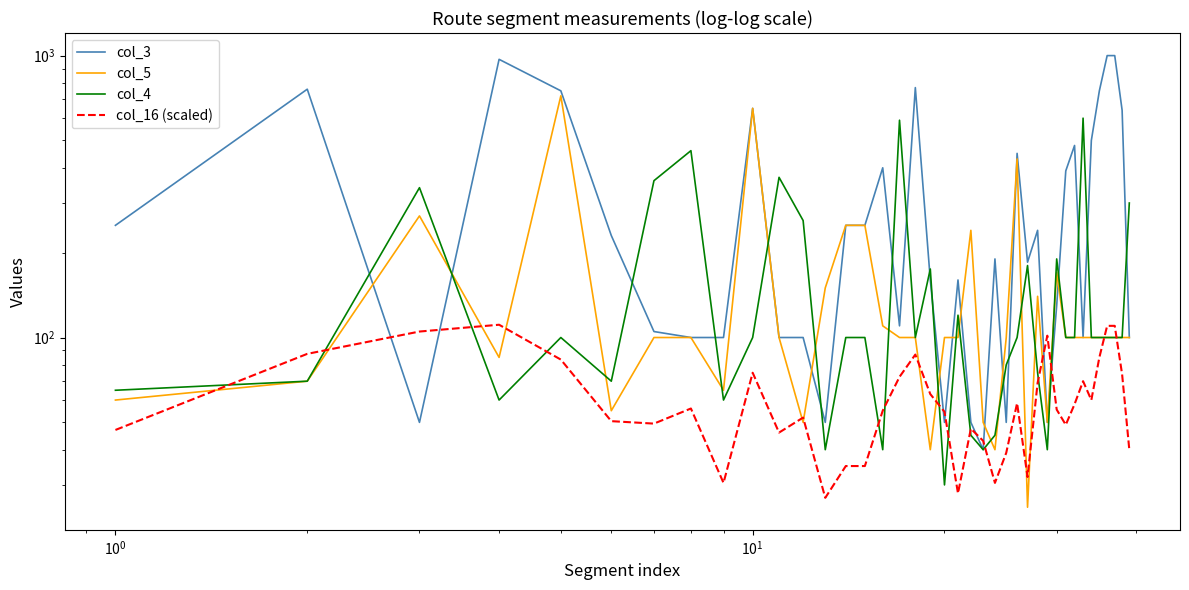

Is the value of col_4 at 20 greater than the value of col_3 at 25?

No